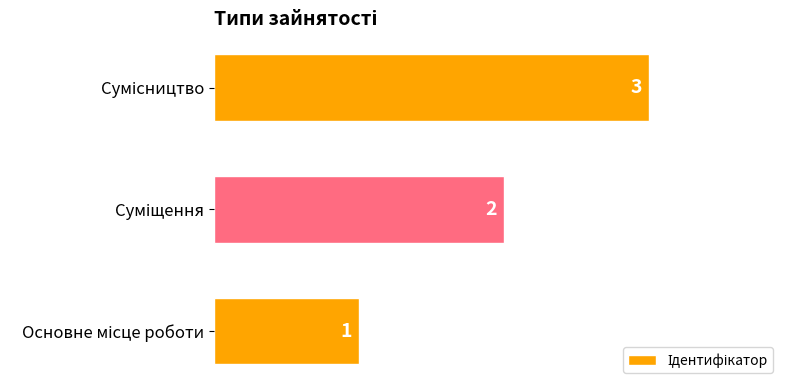

What is the greatest value displayed?

3